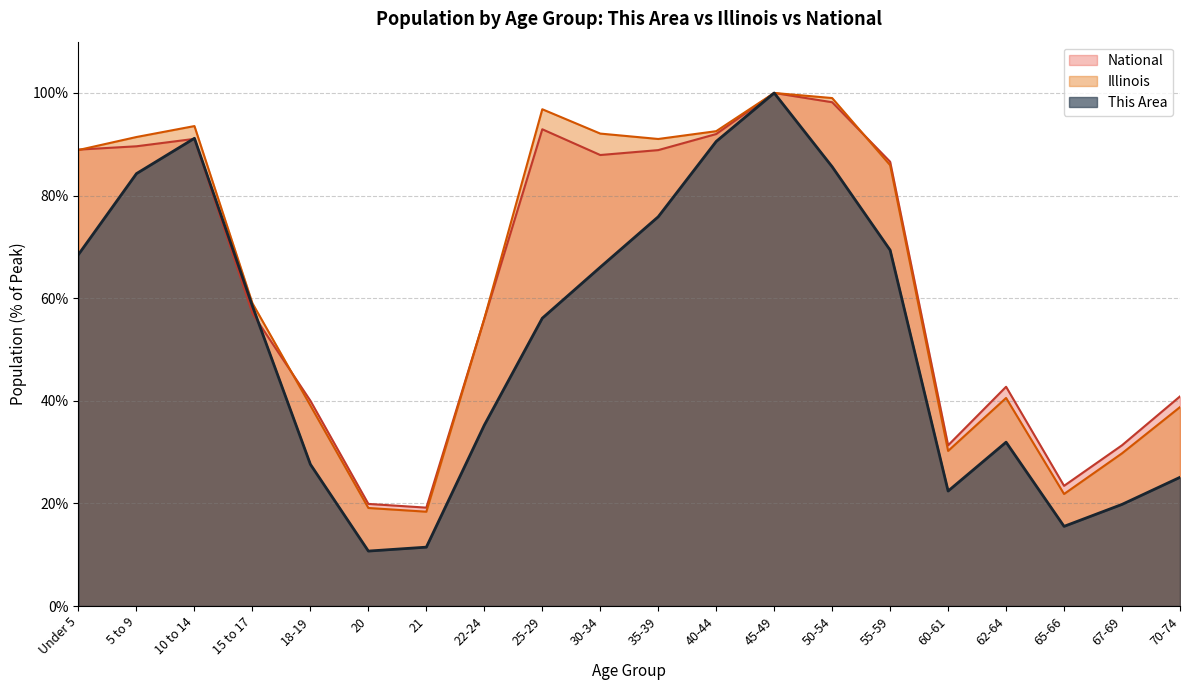

Is the value of This Area at 10 to 14 greater than the value of National at 22-24?

Yes